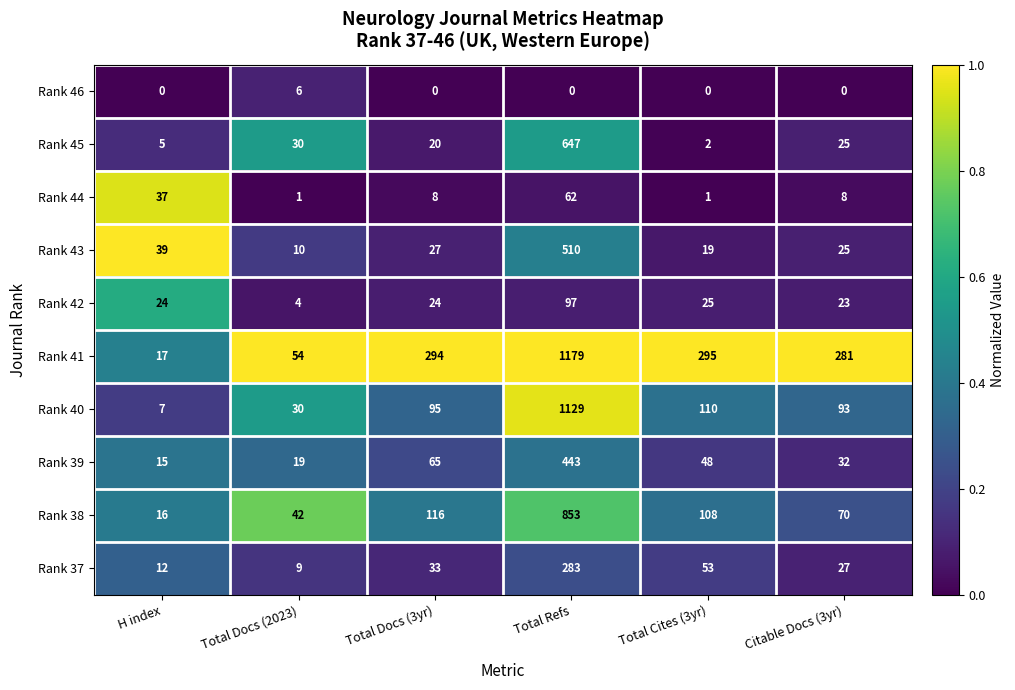

Which category has the highest value across all series?

Total Refs